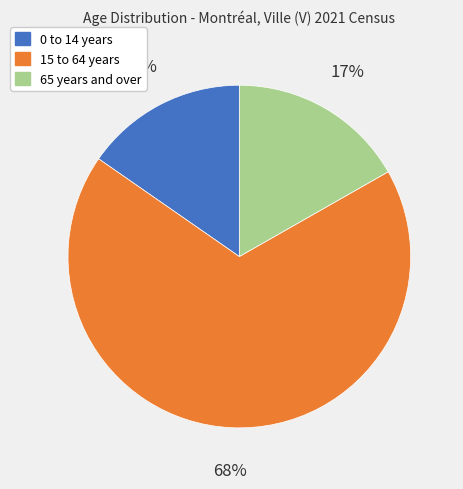

Count the number of slices in the pie.

3